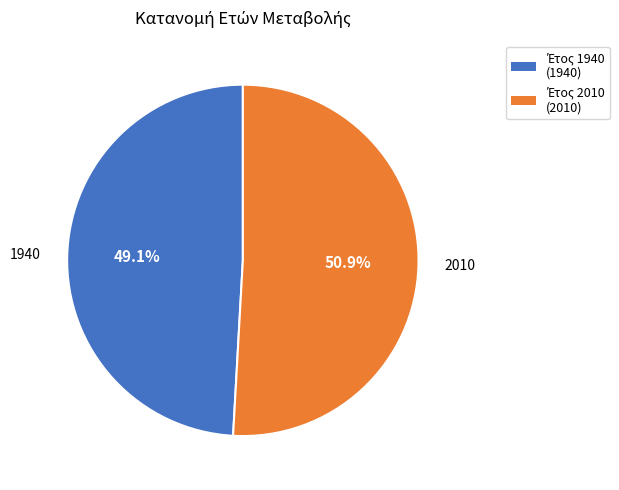

Is there a majority slice in this chart?

Yes